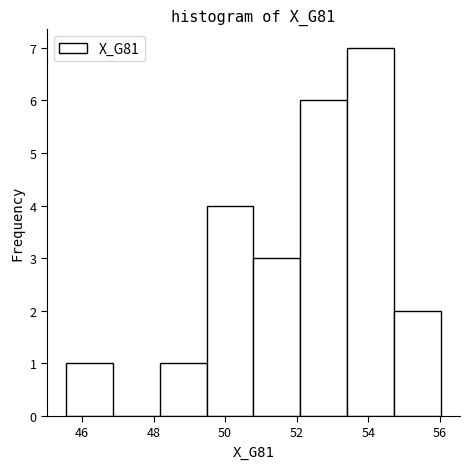

Reading left to right, transcribe this chart: for each bar, give the range it covers on the x-axis and its height. Neither the bar edges nor the heights are printed on the chart, so give them approximately, as read against the axes.

45.6 to 46.8: 1
46.8 to 48.2: 0
48.2 to 49.4: 1
49.4 to 50.8: 4
50.8 to 52.2: 3
52.2 to 53.4: 6
53.4 to 54.8: 7
54.8 to 56.0: 2